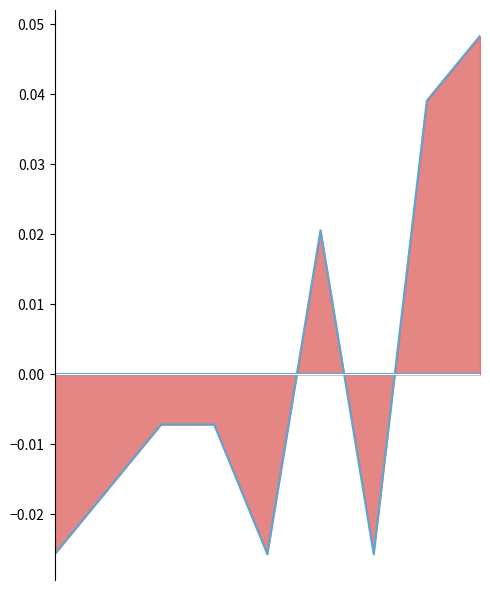

How many points are higher than both their immediate neighbors (excluding endpoints)?

1